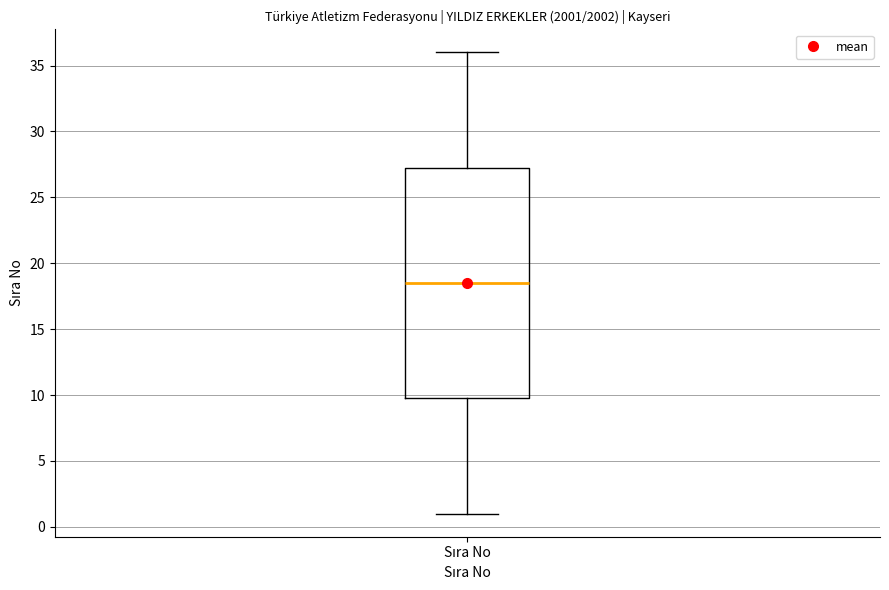

Where does the upper whisker of the box for Sıra No end on the y-axis? The values are not printed on the chart, so give them approximately, as read against the axis.

36.0